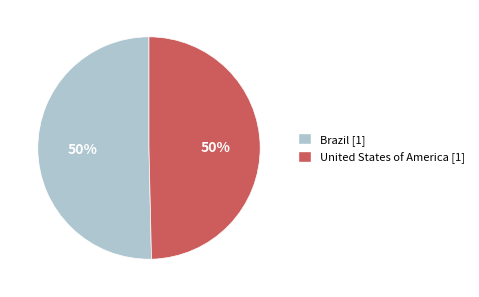

Do United States of America and Brazil together represent more than half of the pie?

Yes